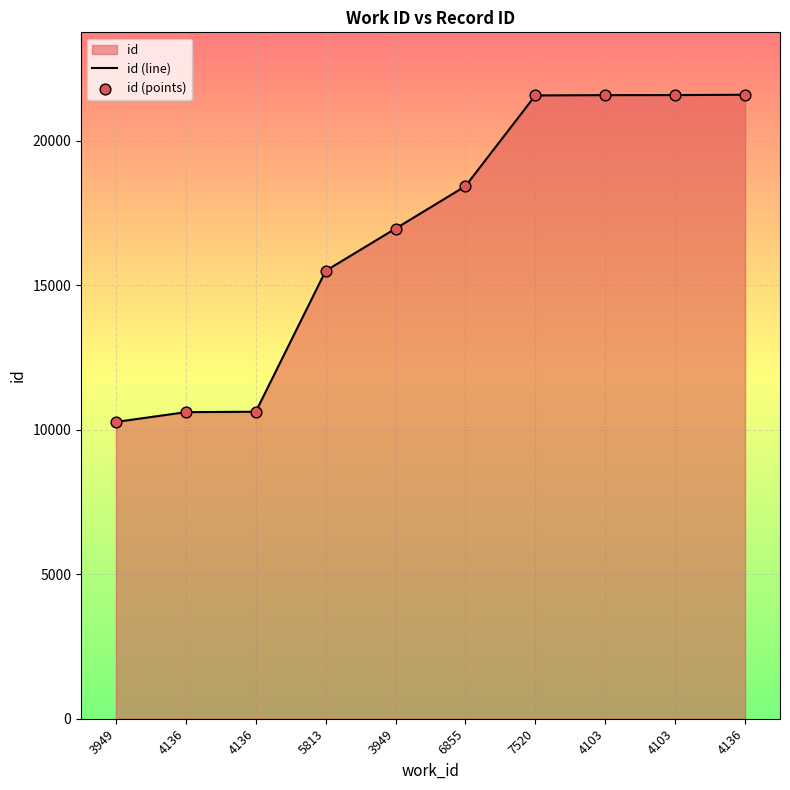

Which series contains the highest Y value?

id (line)